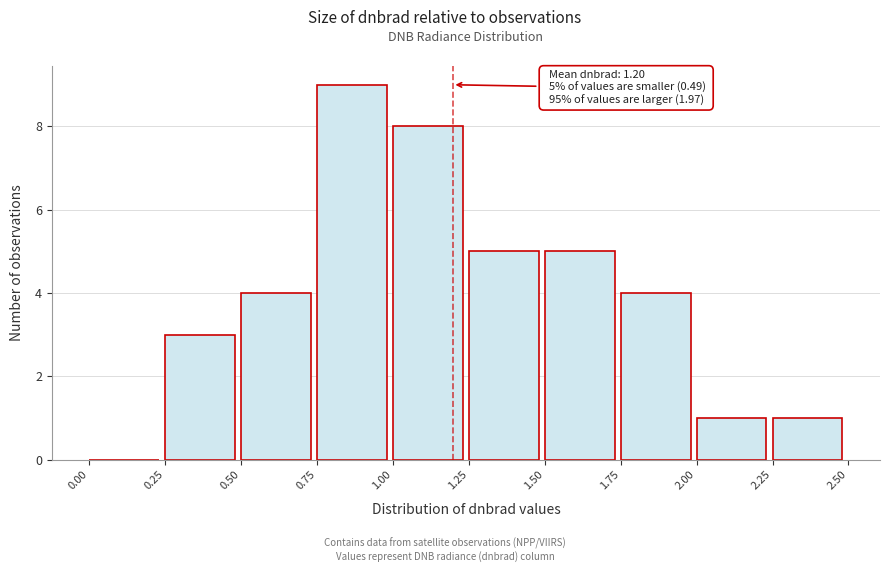

Over which range of the x-axis is the bar tallest?

0.75 to 1.00